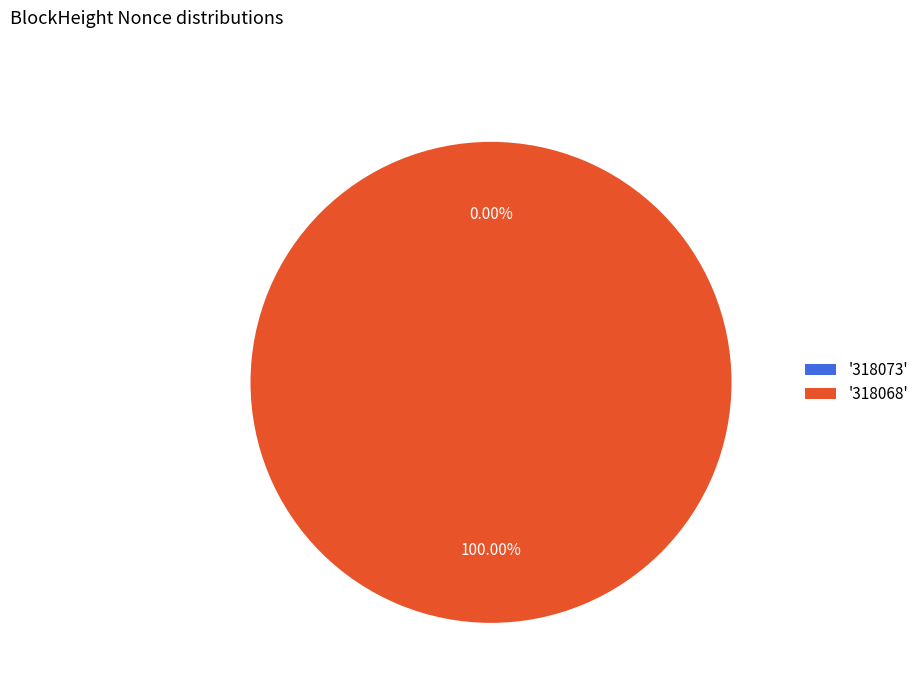

How much of the chart is everything except 318073?

100.0%